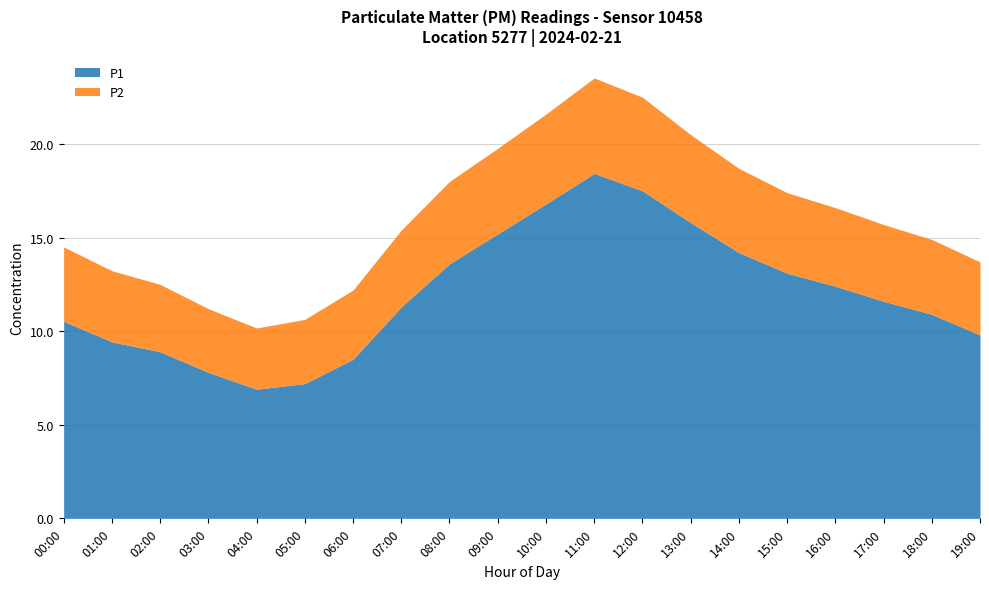

Is the value of P1 at 10:00 greater than the value of P2 at 00:00?

Yes